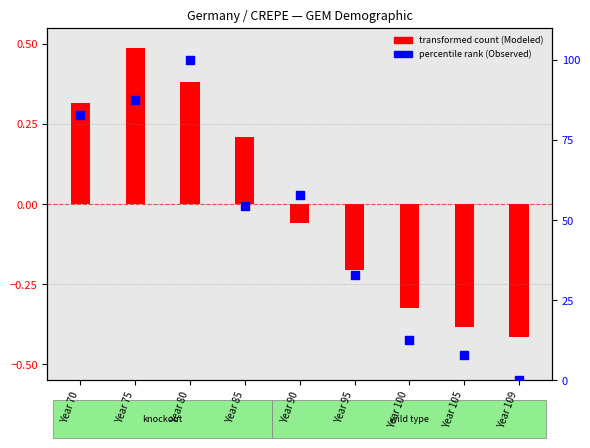

What is the total value across all series at Year 85?

54.8